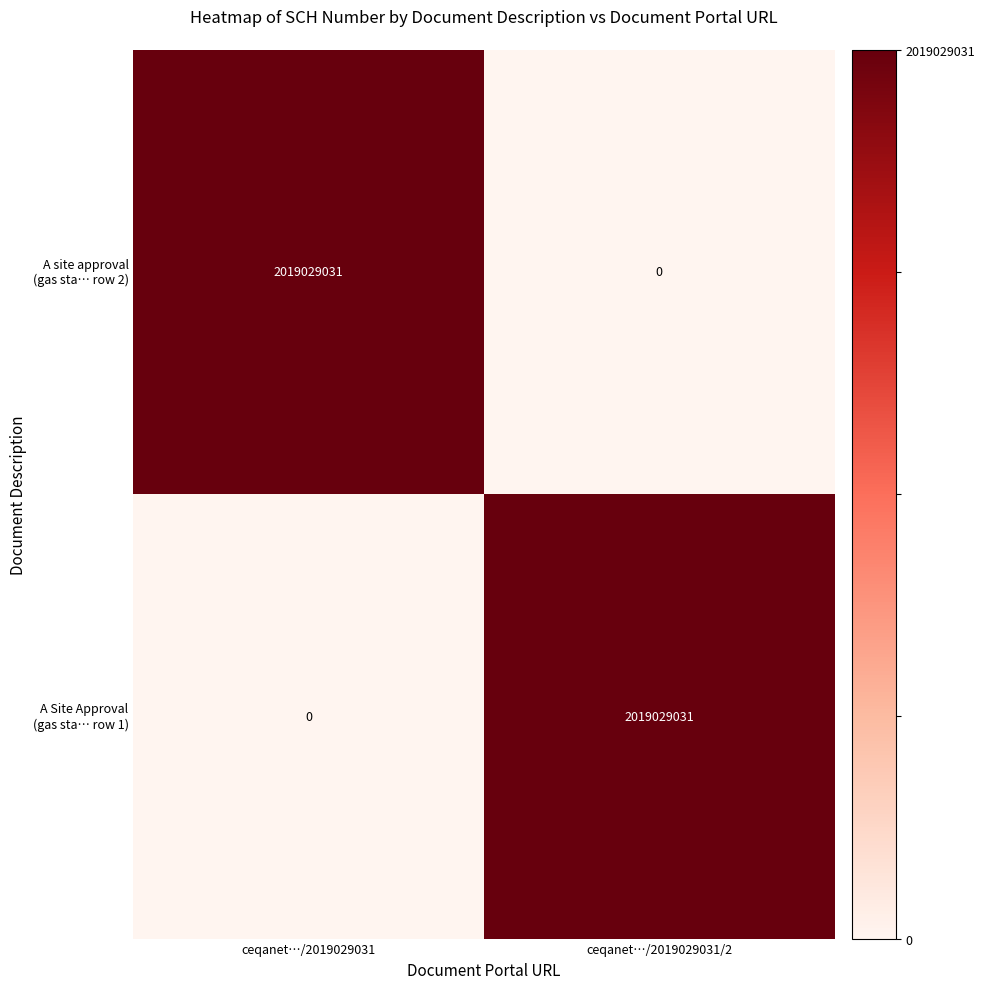

What is the difference between the highest and lowest values at ceqanet…/2019029031/2?

2019029031